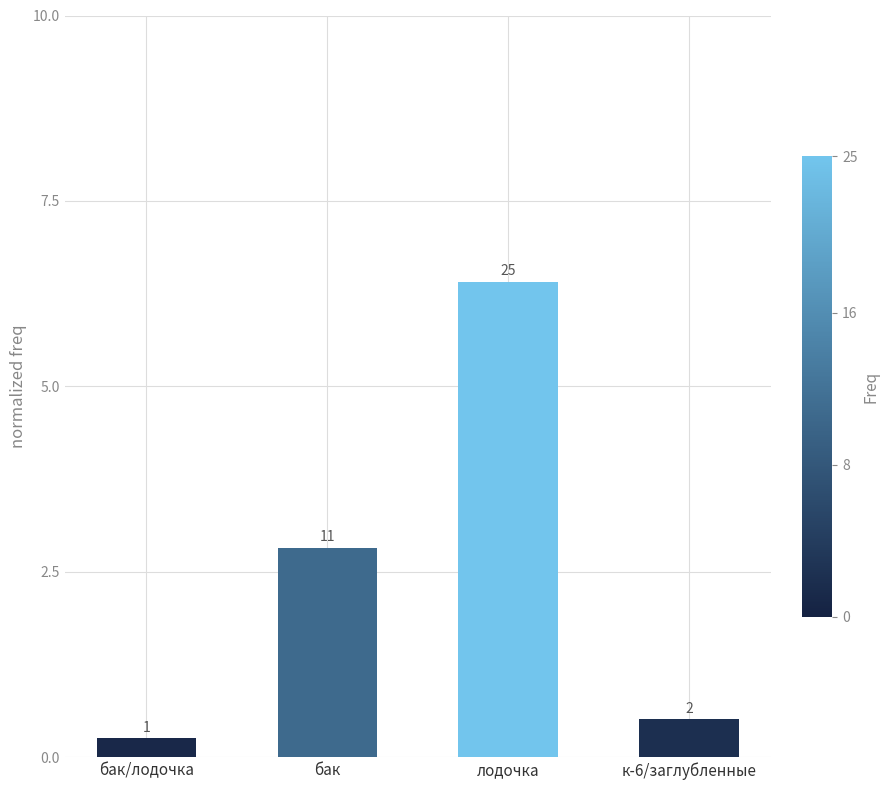

What is the smallest value displayed?

0.3